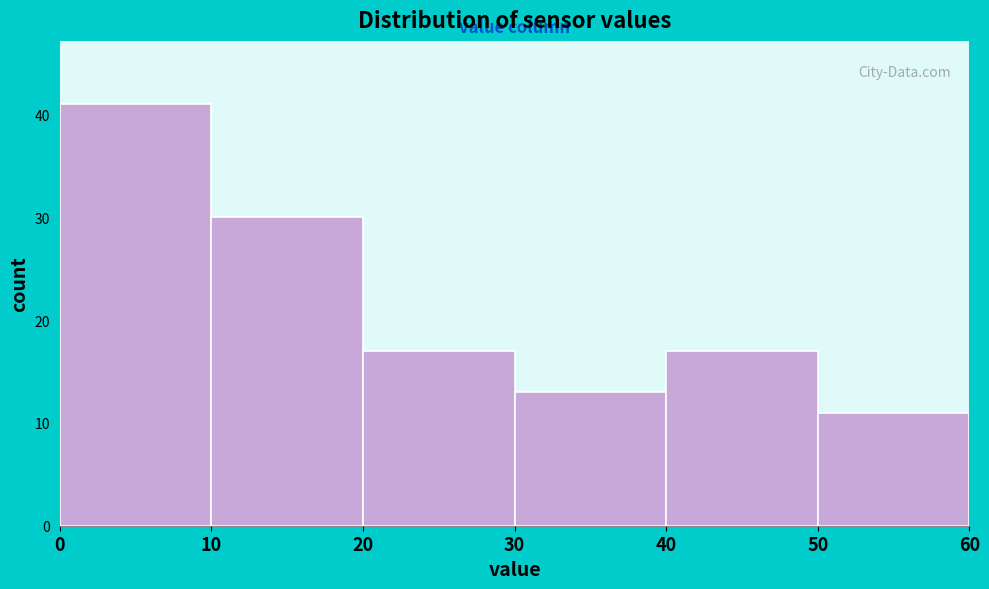

Which range on the x-axis has the tallest bar?

0 to 10